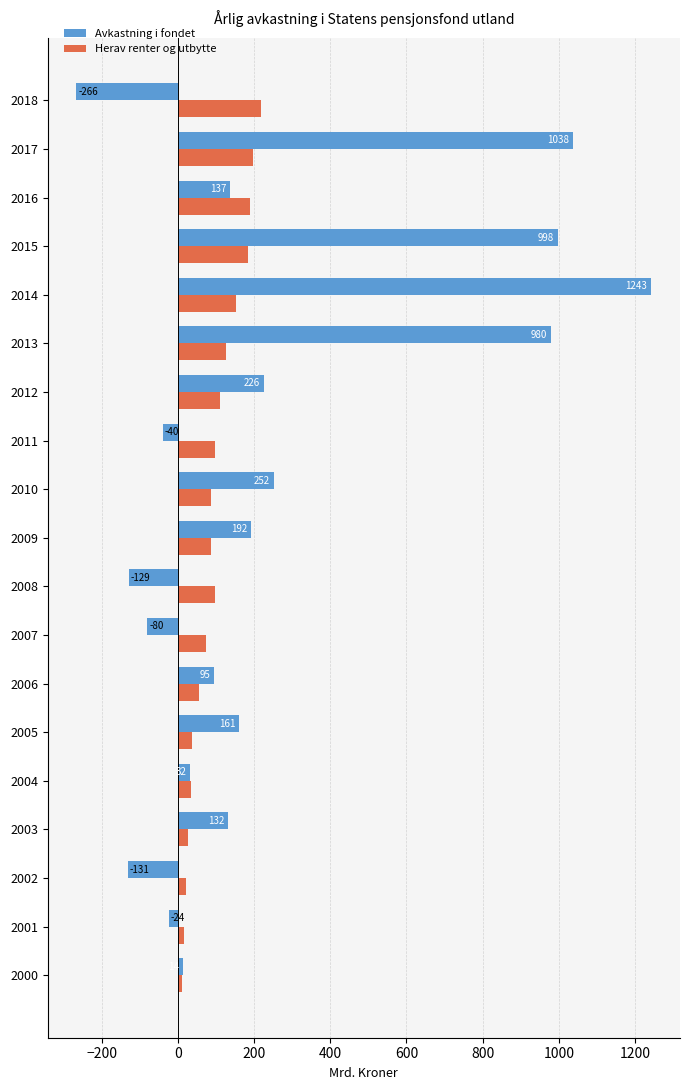

Which series has the widest spread of values?

Avkastning i fondet